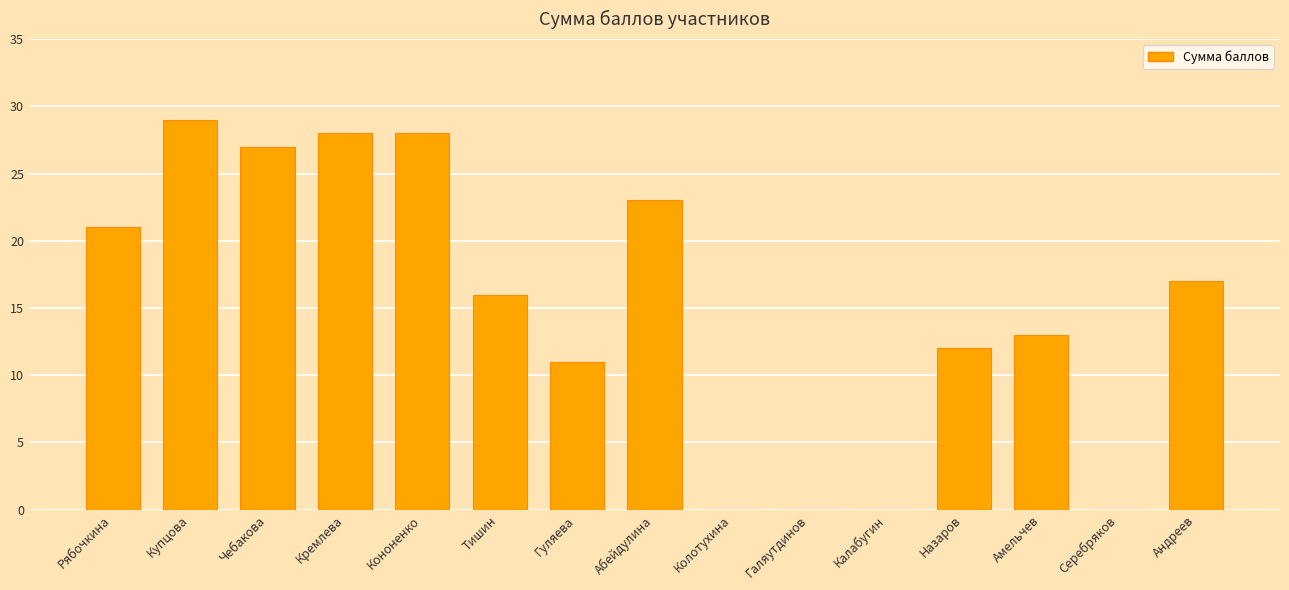

What is the approximate value at Гуляева, to the nearest 10?

10